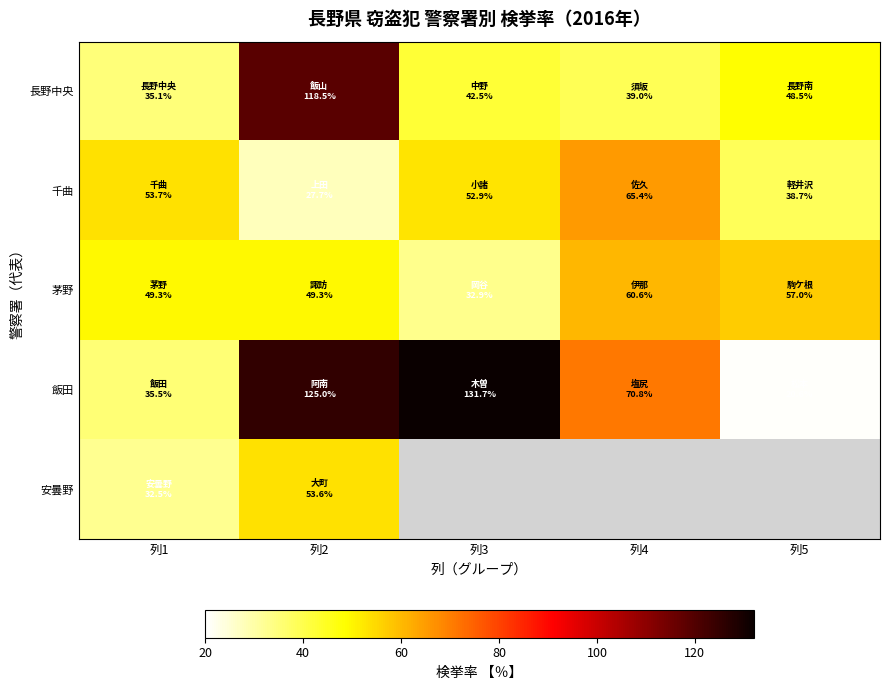

What is the greatest value displayed?

131.7